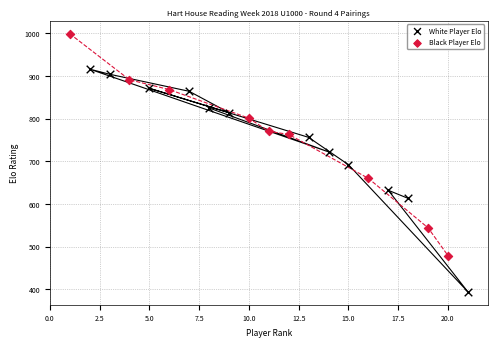

Which series contains the highest Y value?

Black Player Elo